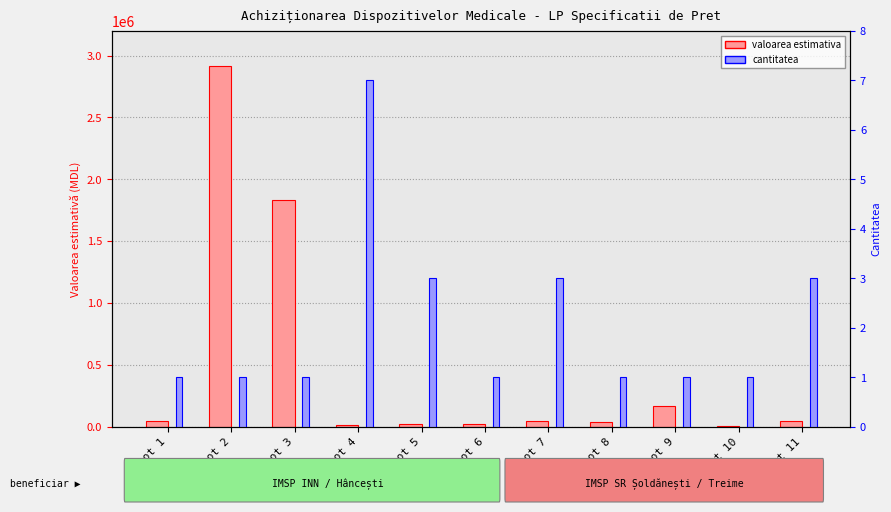

True or false: cantitatea has a value of 1 at Lot 10.

True